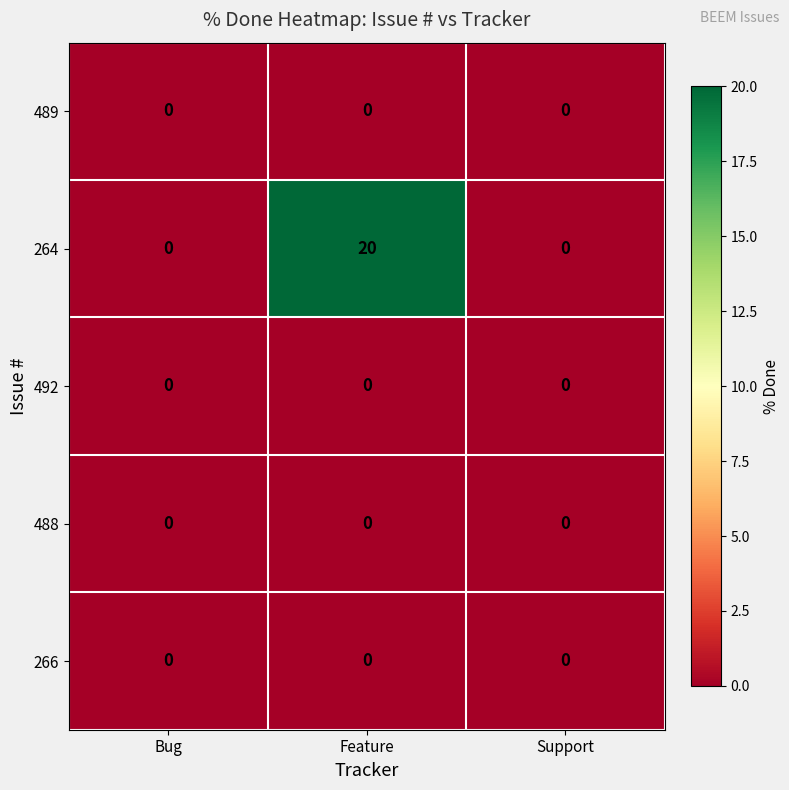

At which category is the sum across all series the highest?

Feature